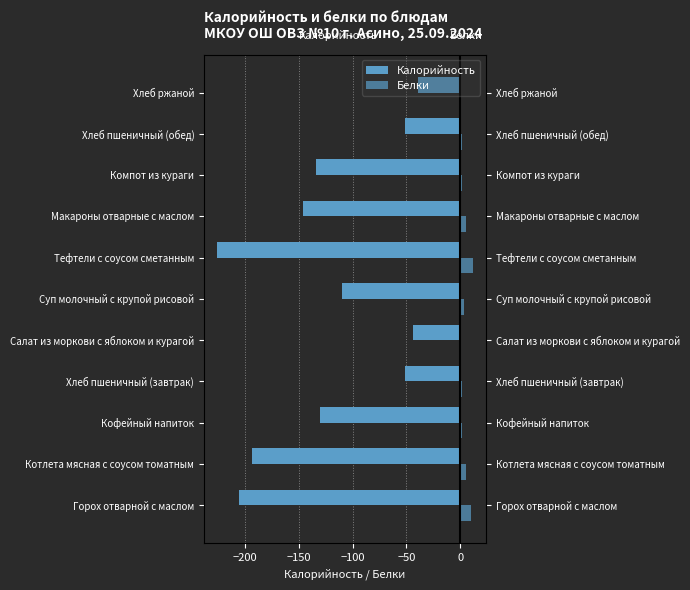

Which series has the widest spread of values?

Калорийность